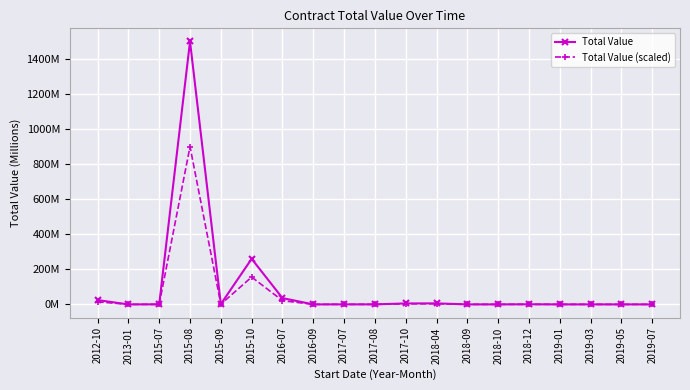

In Total Value (scaled), how many points are higher than both neighbors (excluding endpoints)?

5